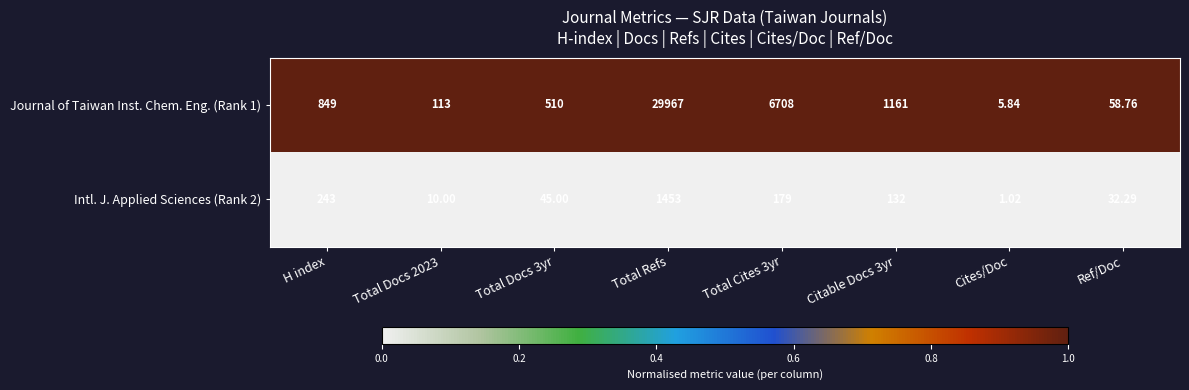

At which label does Intl. J. Applied Sciences (Rank 2) first exceed 132?

H index